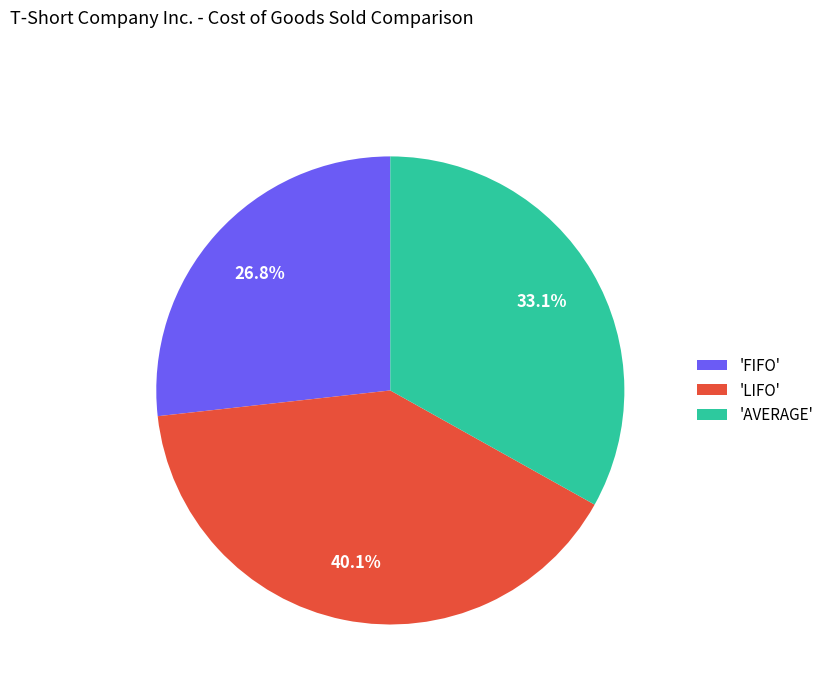

Which category has the biggest portion of the pie?

'LIFO'